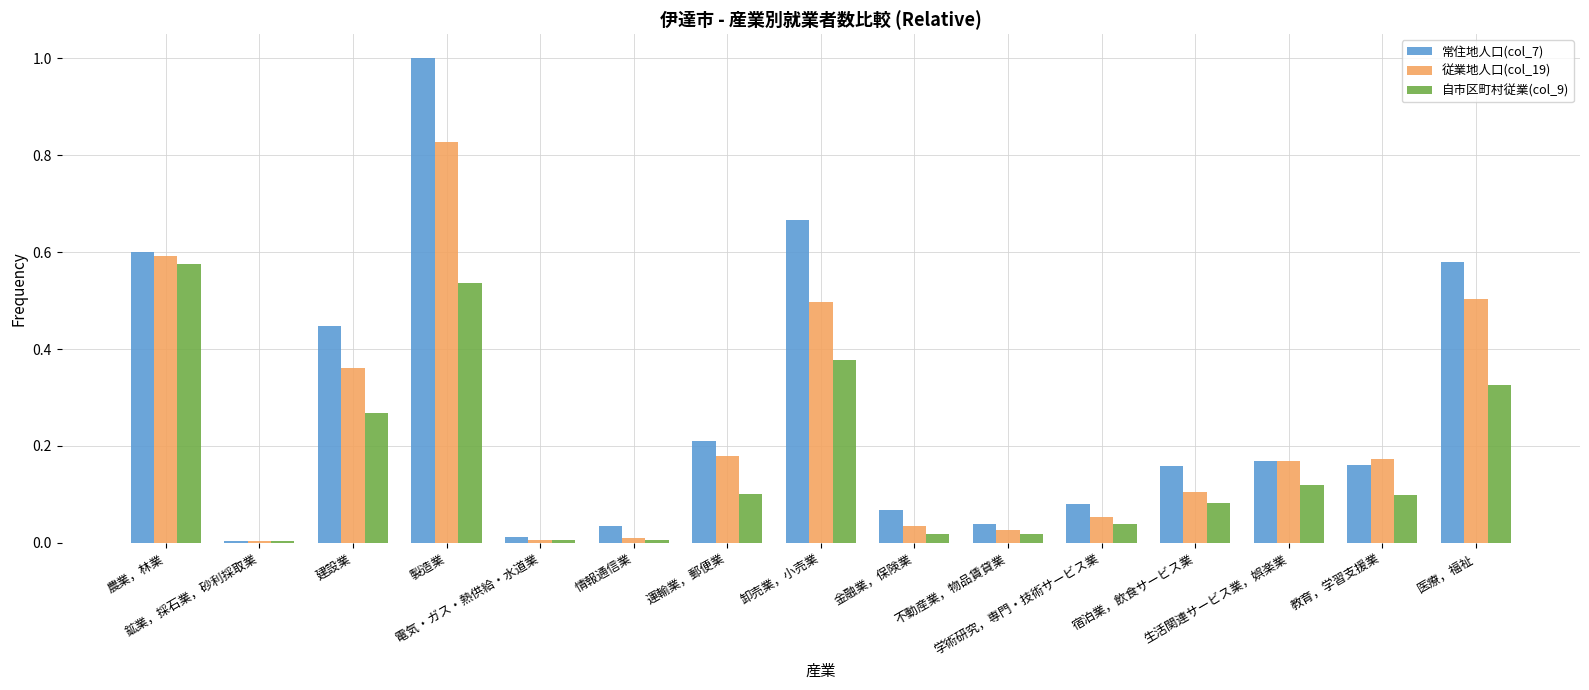

What is the maximum value shown in the chart?

1.0